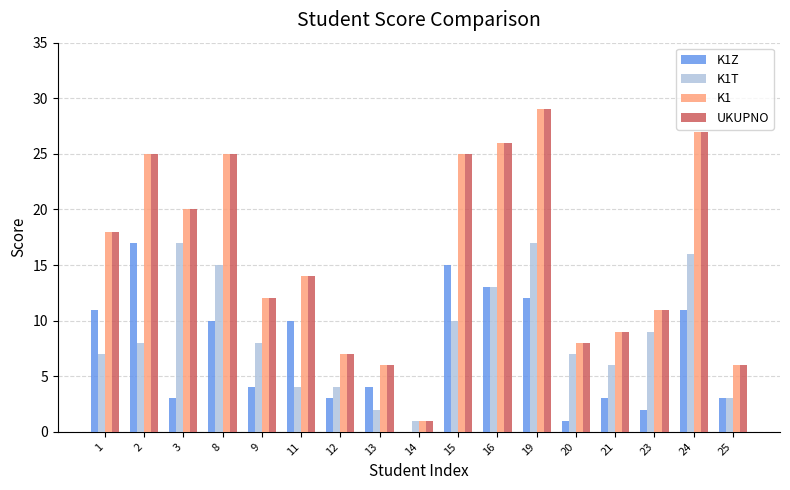

Which category has the highest value in the UKUPNO series?

19